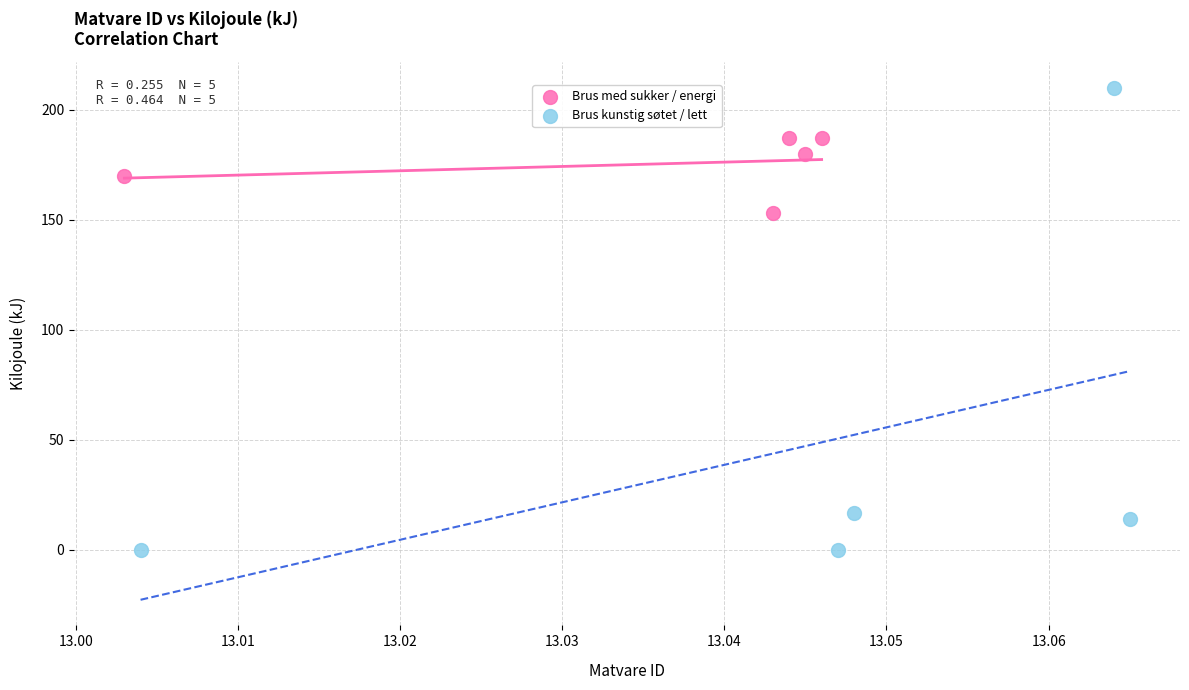

Which series contains the lowest Y value?

Brus kunstig søtet / lett